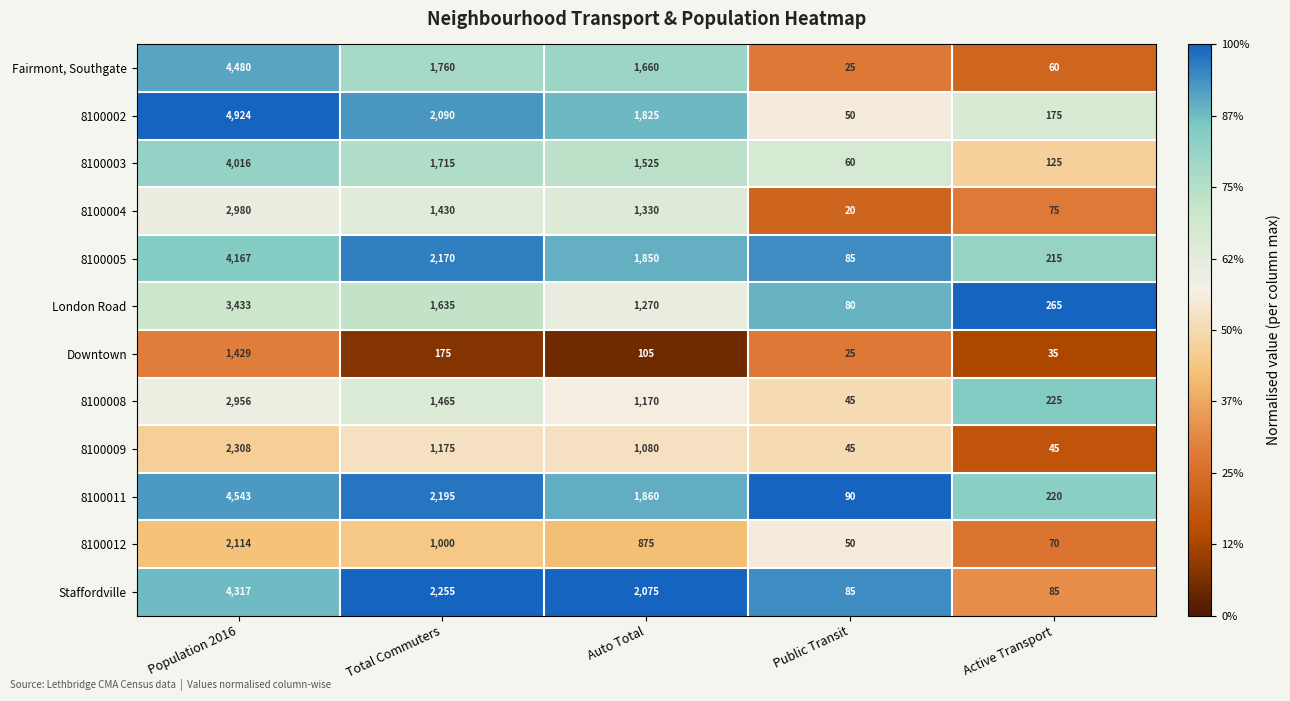

What is the total value across all series at Public Transit?

660